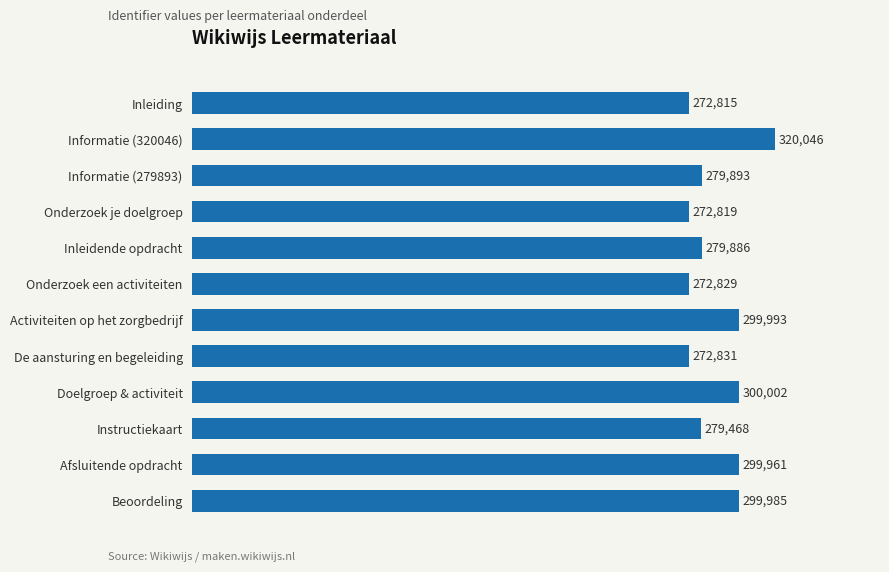

Does the chart contain stacked bars?

No